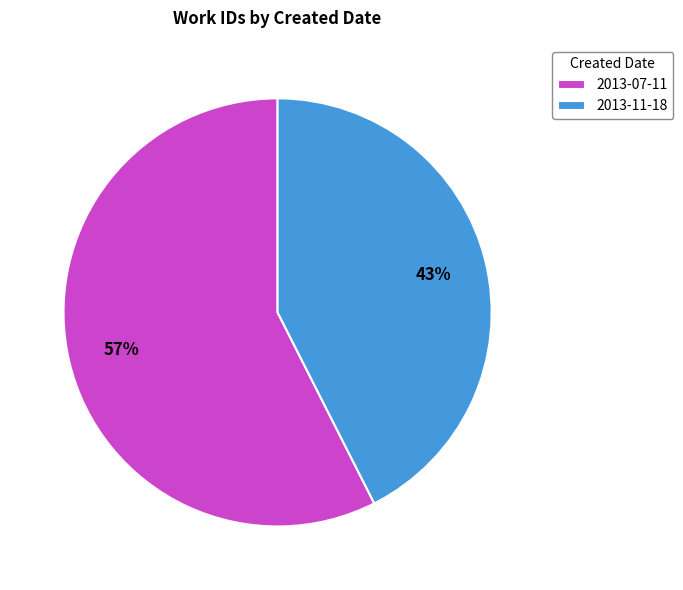

Rank the categories by value from highest to lowest.

2013-07-11, 2013-11-18